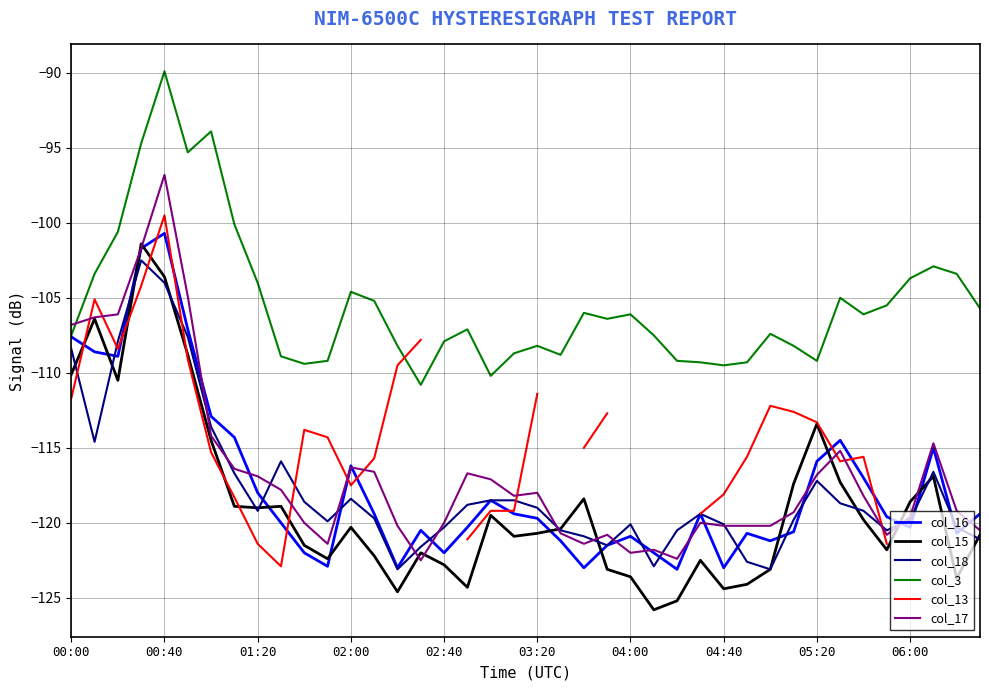

The value of col_17 at 19 is -118.2. True or false?

True